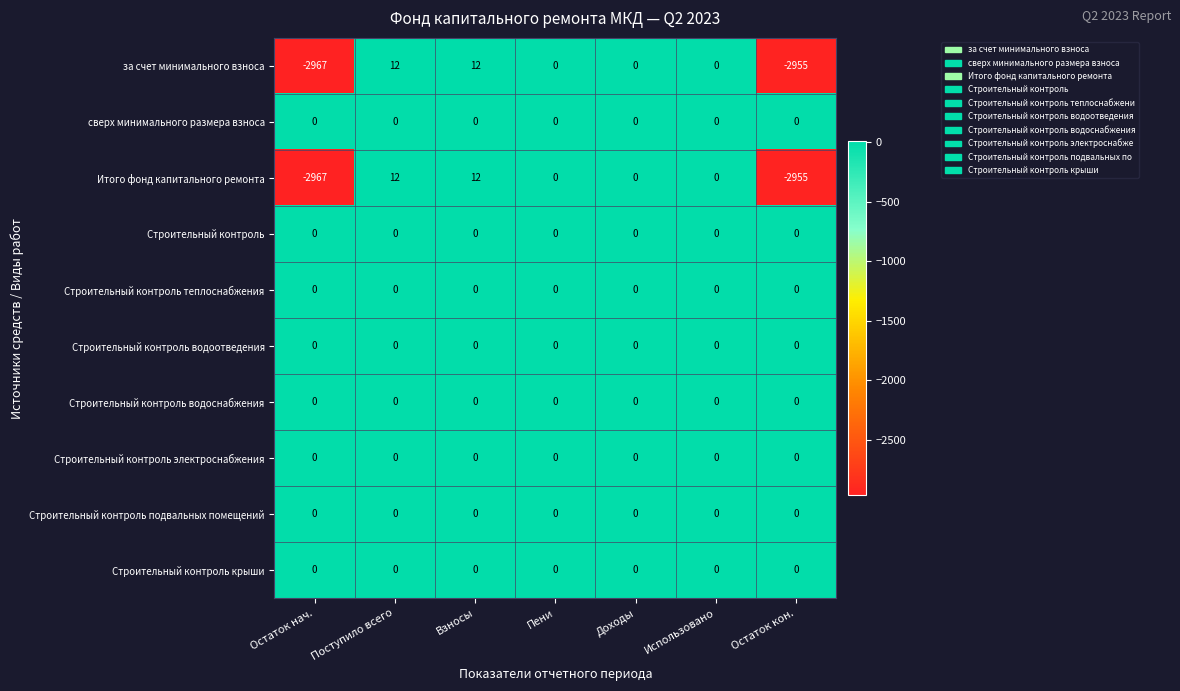

True or false: за счет минимального взноса has a value of -969 at Доходы.

False